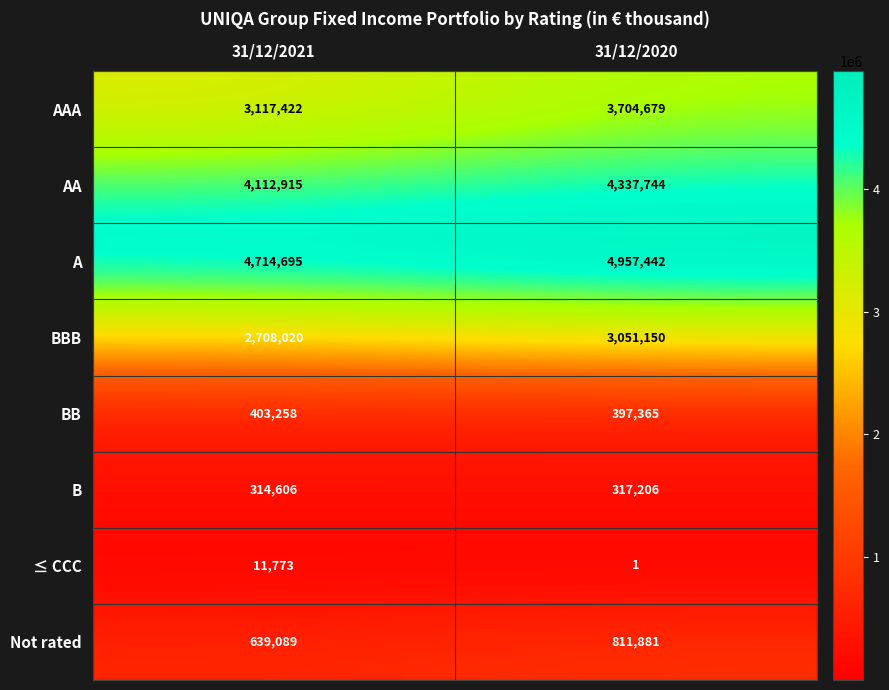

Reading left to right, transcribe all the data shown in this chart.

AAA: 3117422	3704679
AA: 4112915	4337744
A: 4714695	4957442
BBB: 2708020	3051150
BB: 403258	397365
B: 314606	317206
≤ CCC: 11773	1
Not rated: 639089	811881